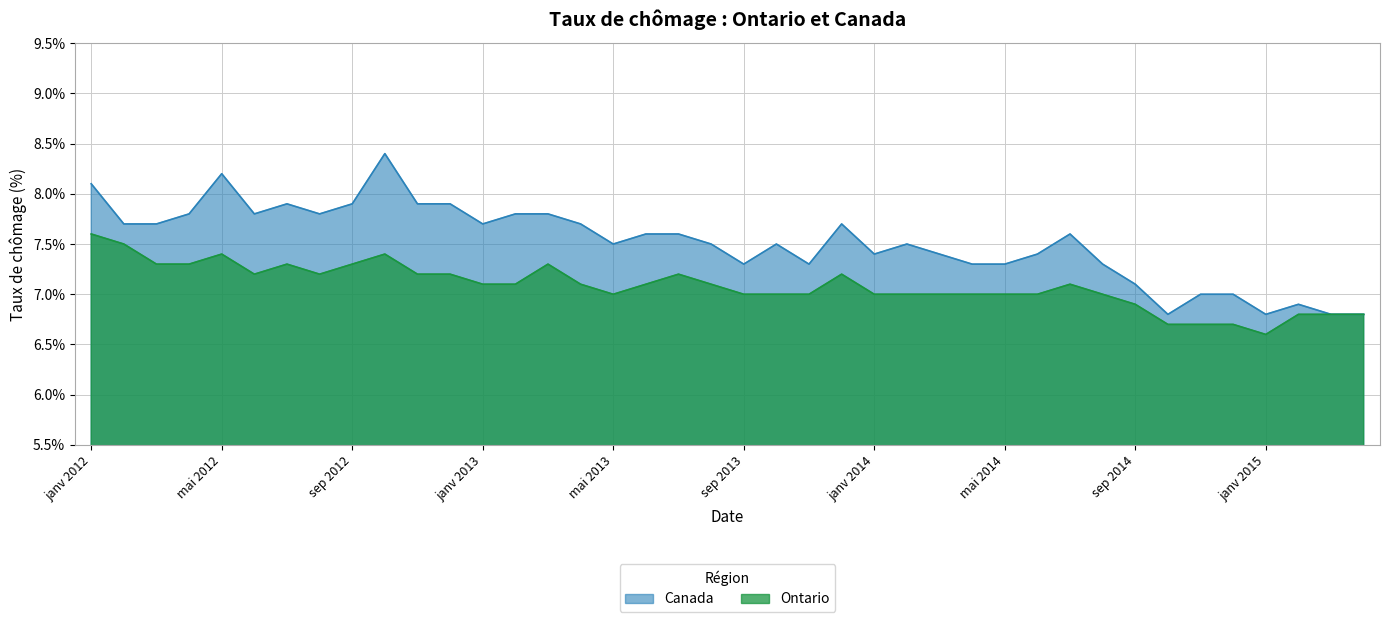

Is it true that Canada equals 6.9 at févr 2015?

True